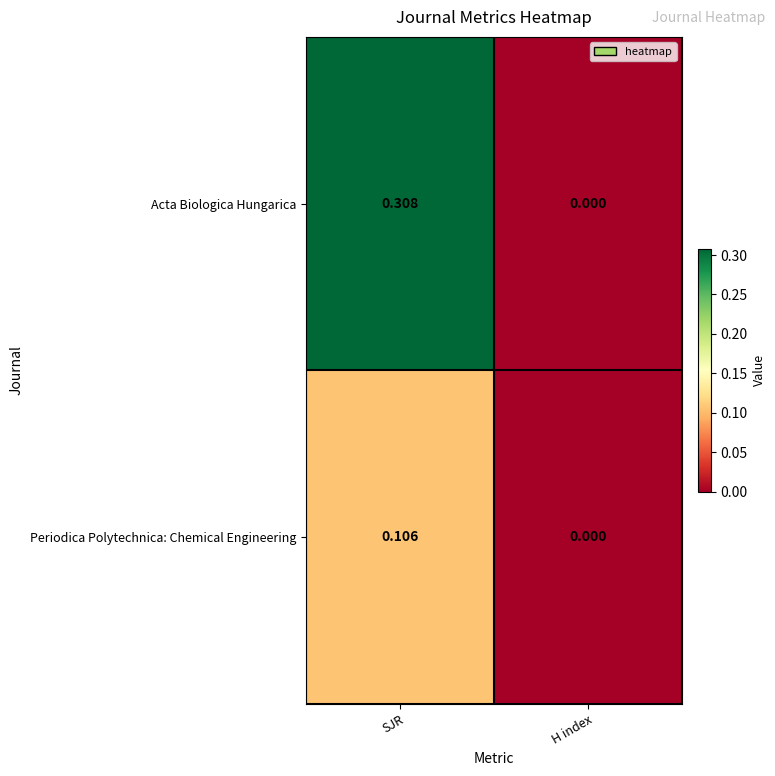

At which label is Periodica Polytechnica: Chemical Engineering closest to 0?

H index